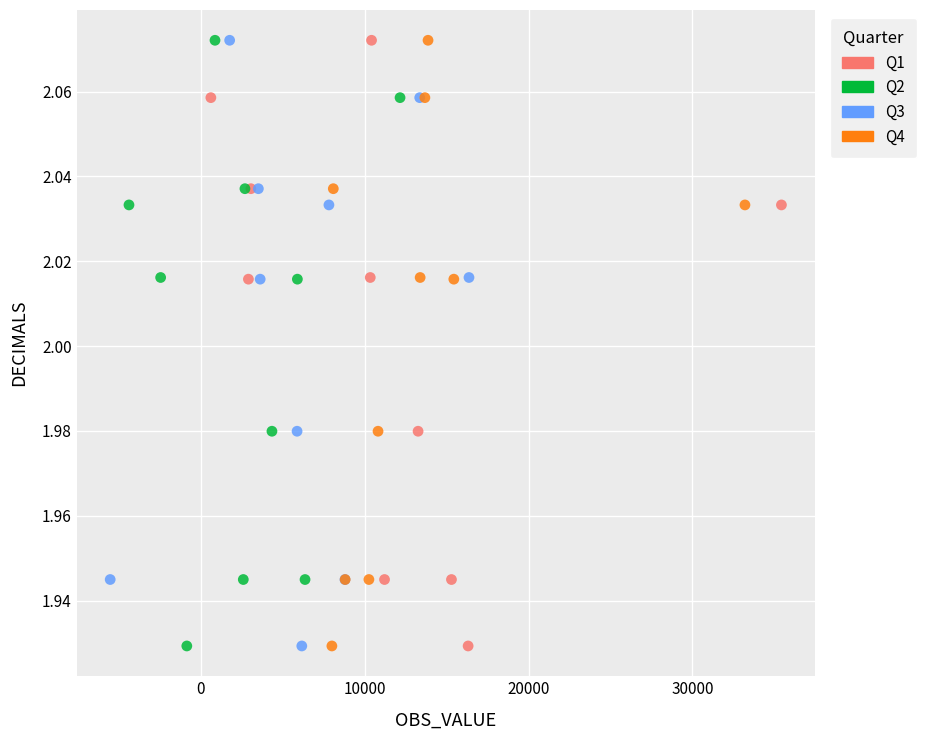

What are all the series names shown in the legend?

Q1, Q2, Q3, Q4